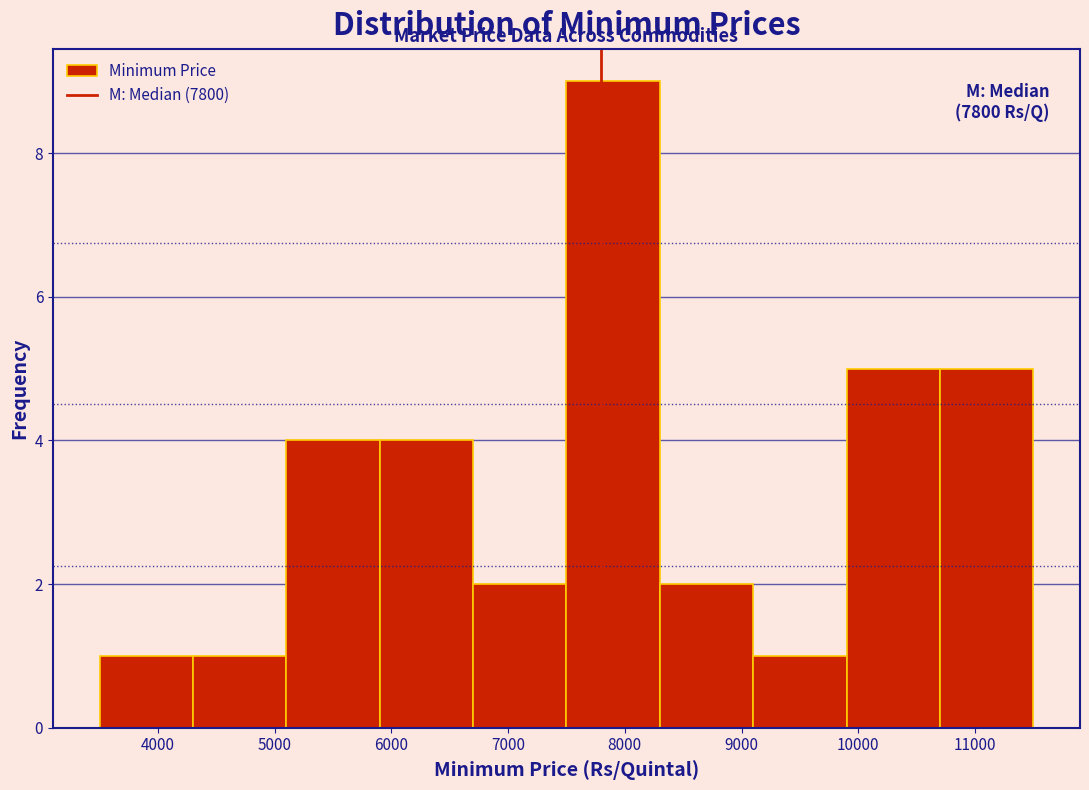

Over which range of the x-axis is the bar tallest?

7500 to 8300